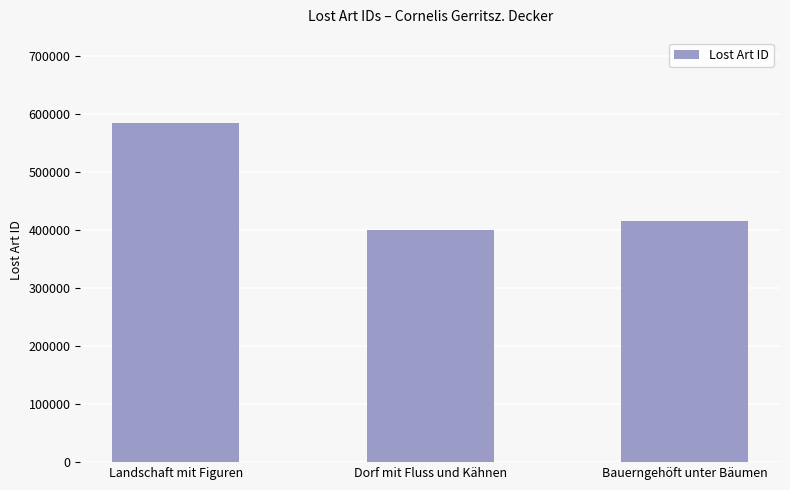

Does the chart contain any negative values?

No